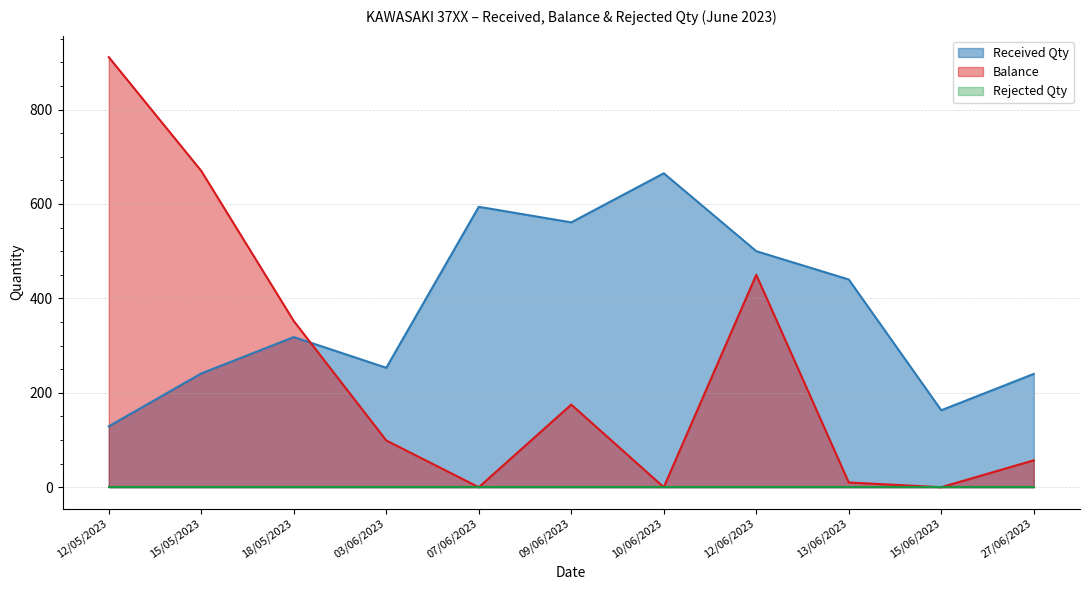

Where does the Received Qty series first go above 318?

07/06/2023